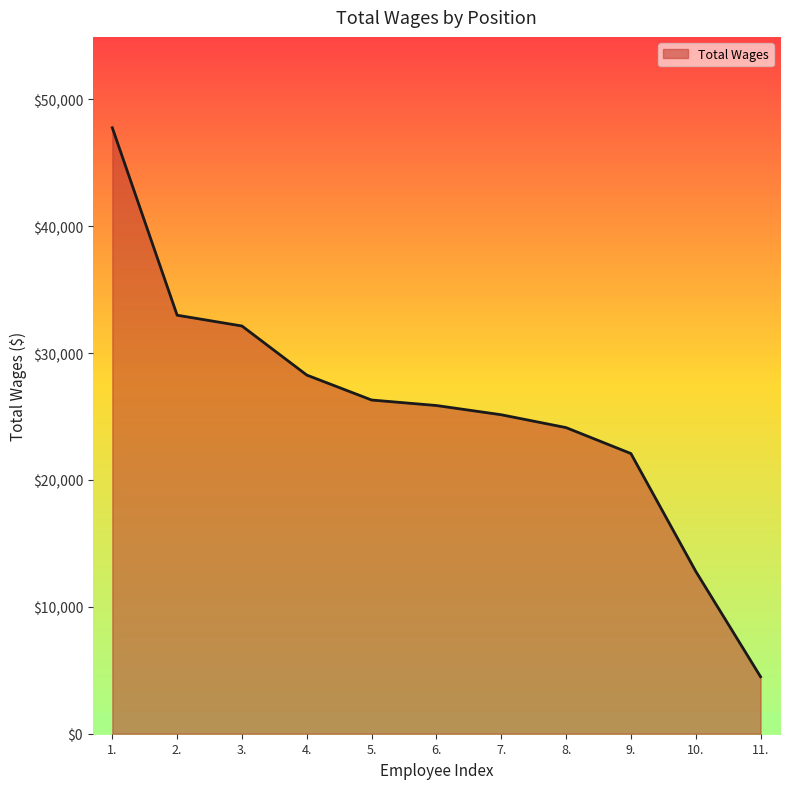

Is it true that the value at 3. is 32131?

True